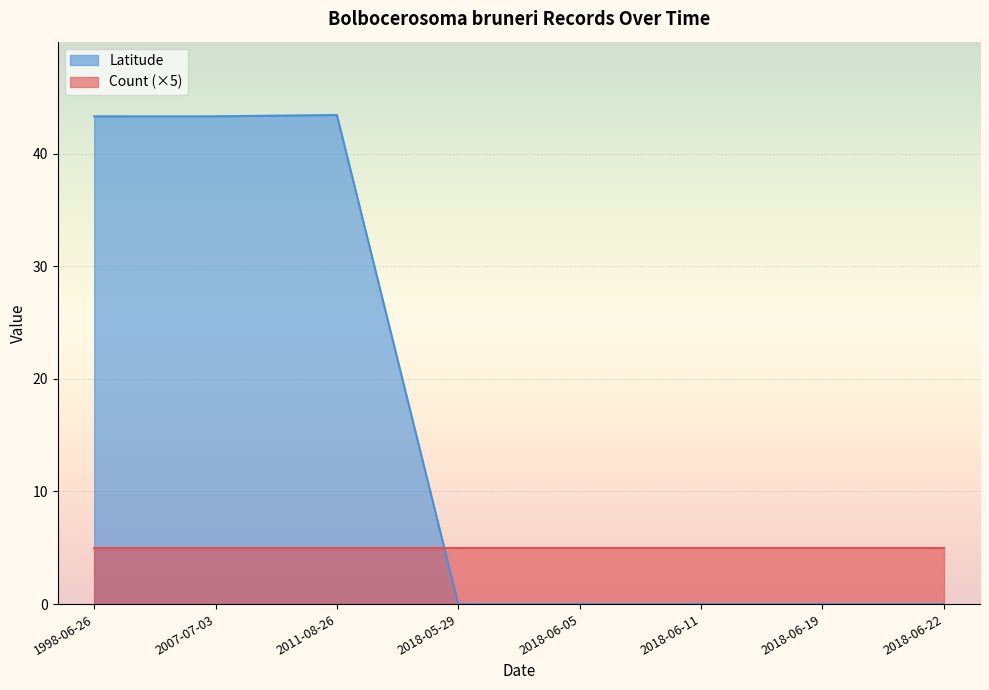

What are all the series names shown in the legend?

Latitude, Count (×5)